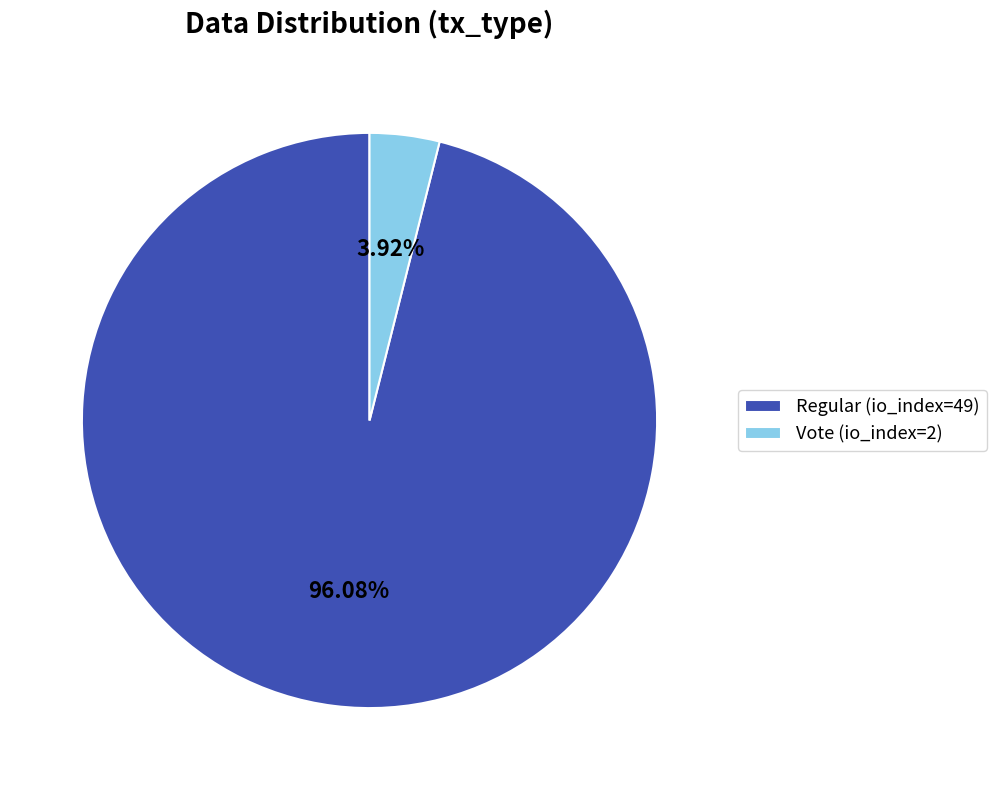

To the nearest percent, what is the combined percentage of Vote (io_index=2) and Regular (io_index=49)?

100%